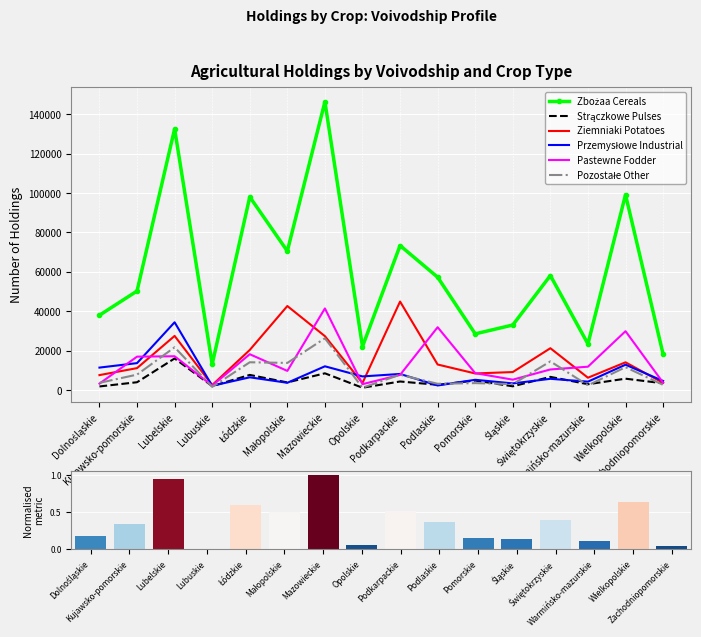

At which category is the sum across all series the highest?

Mazowieckie